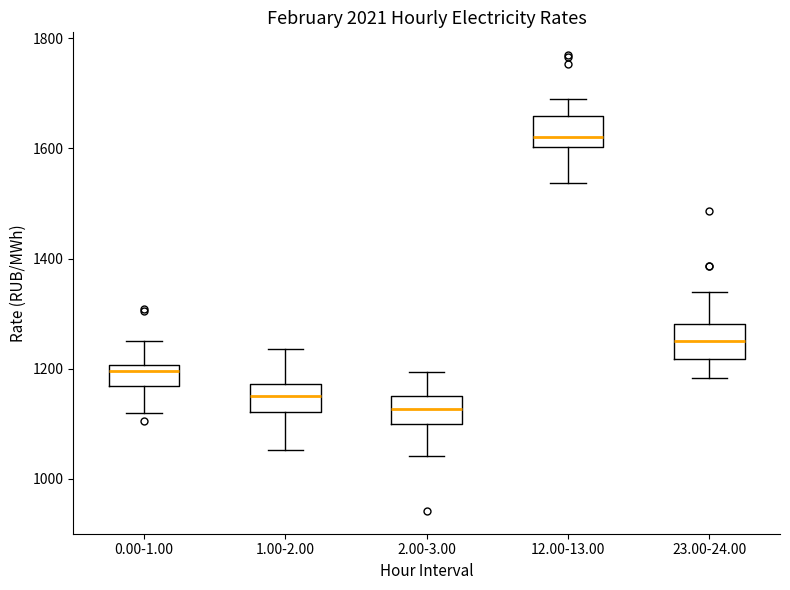

Which box's median line is the highest?

12.00-13.00